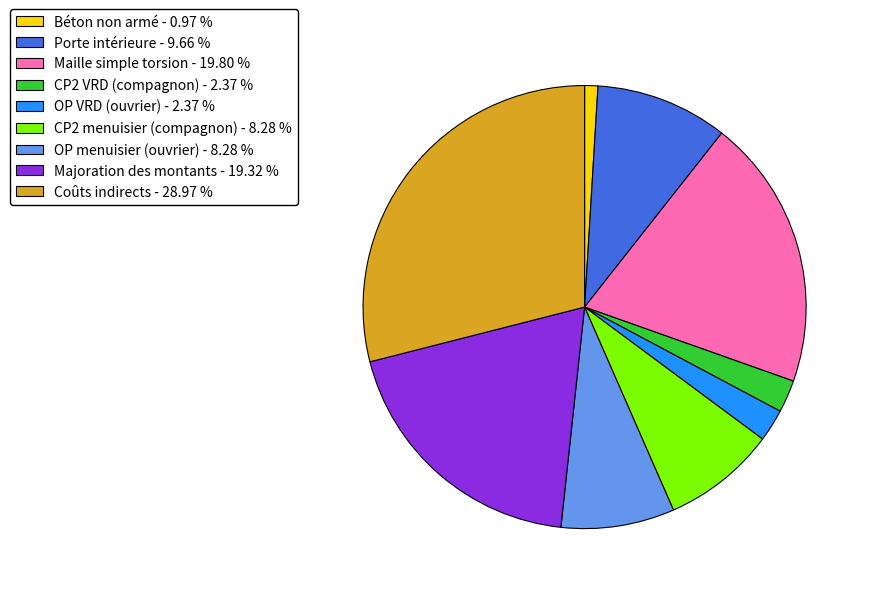

Combined, do Majoration des montants - 19.32 % and Porte intérieure - 9.66 % account for over 50%?

No